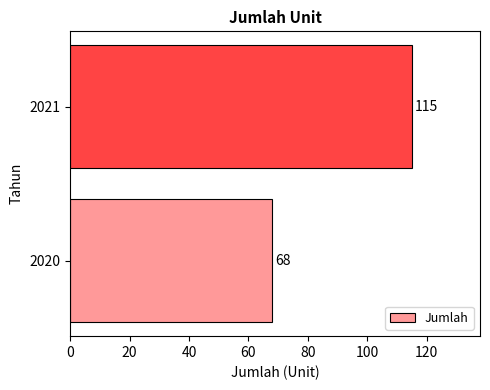

Reading bottom to top, list all the values displayed in this chart.

2020=68	2021=115